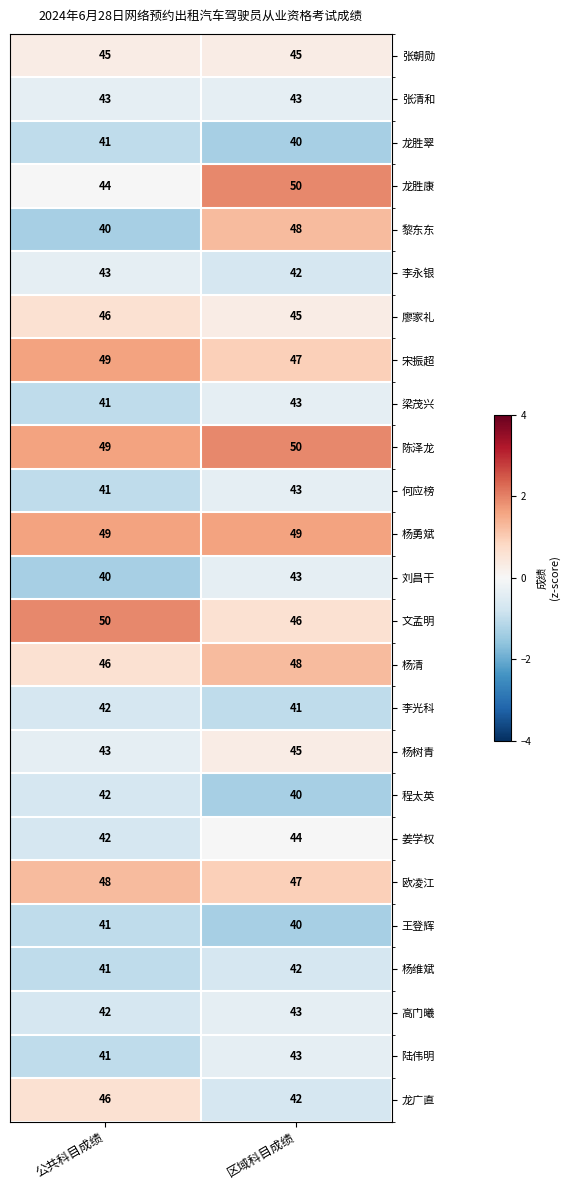

What is the greatest value displayed?

50